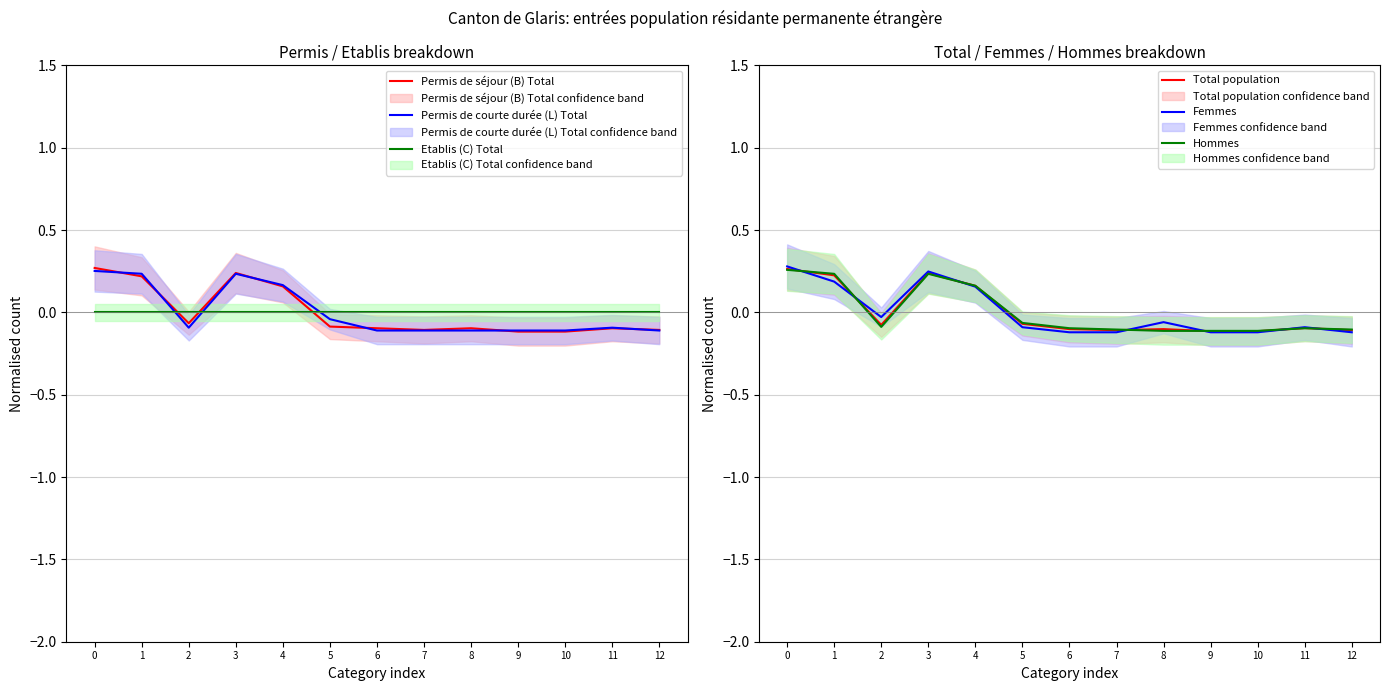

At how many categories does at least one series exceed 0?

4